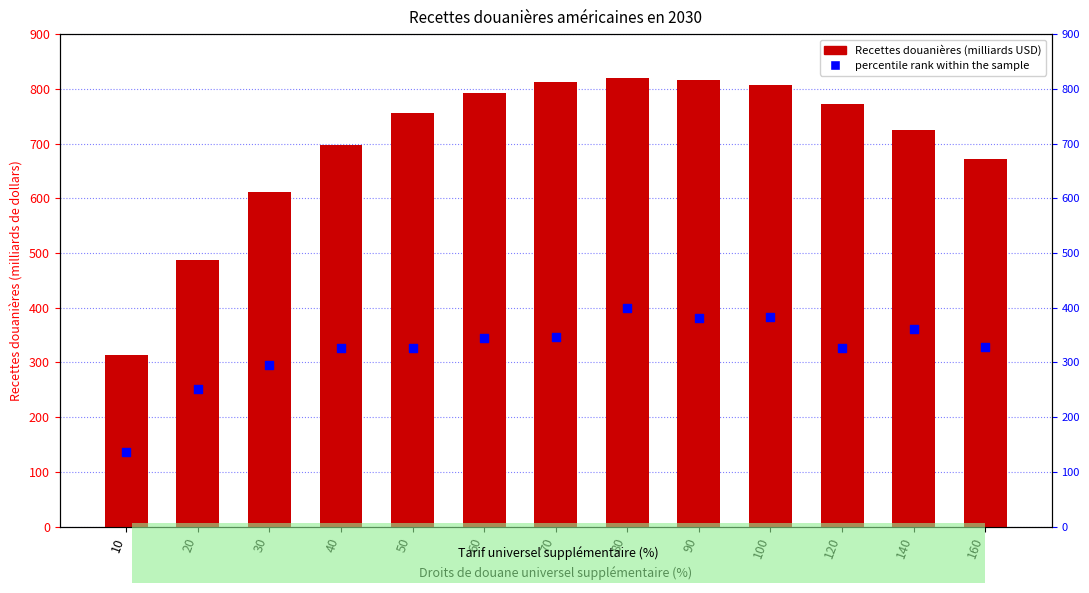

Is the value of Recettes douanières (milliards USD) at 30 greater than the value of percentile rank within the sample at 50?

Yes